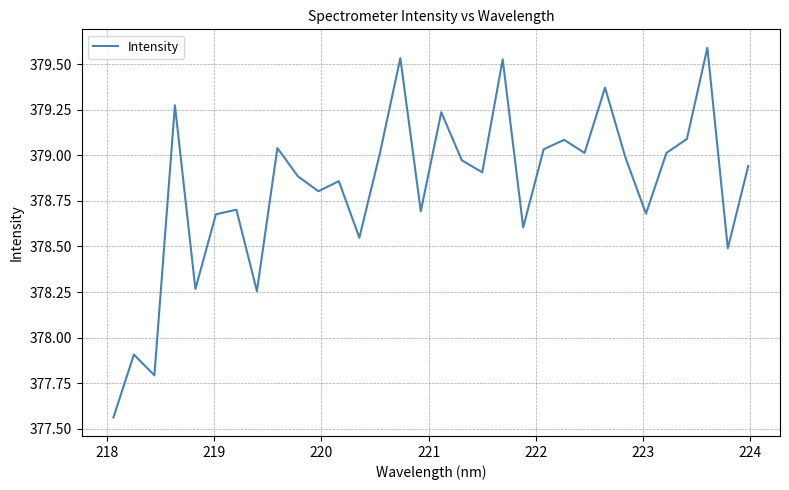

What is the maximum value shown in the chart?

379.6